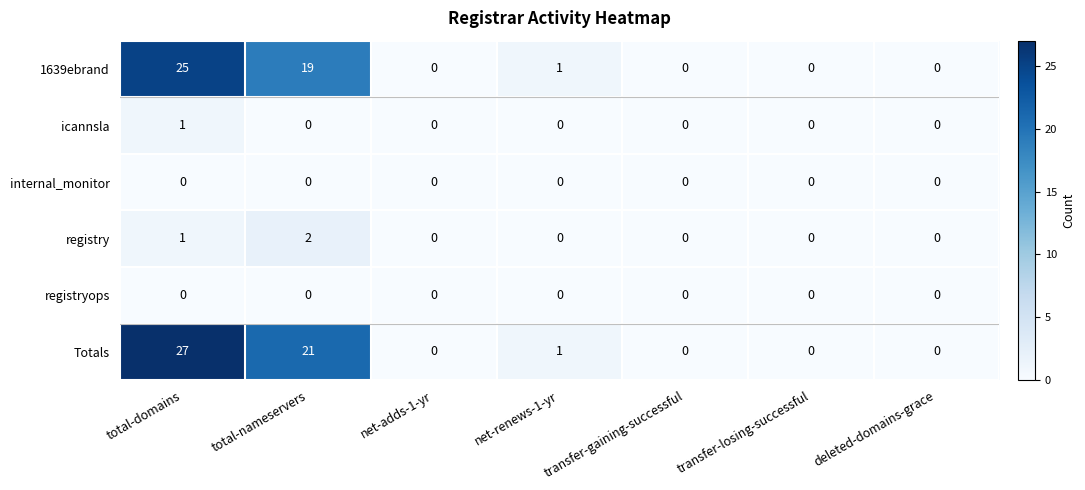

What is the greatest value displayed?

27